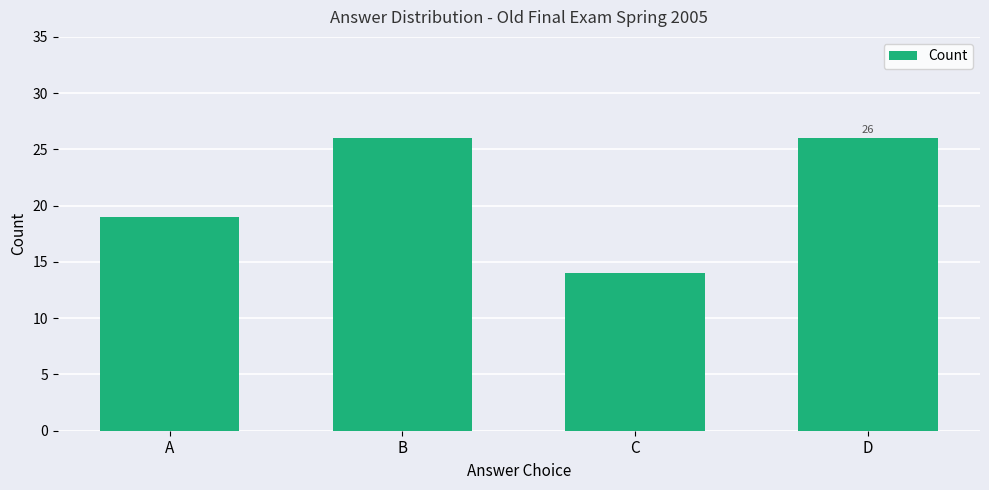

What is the value of the 1st bar from the left?

19